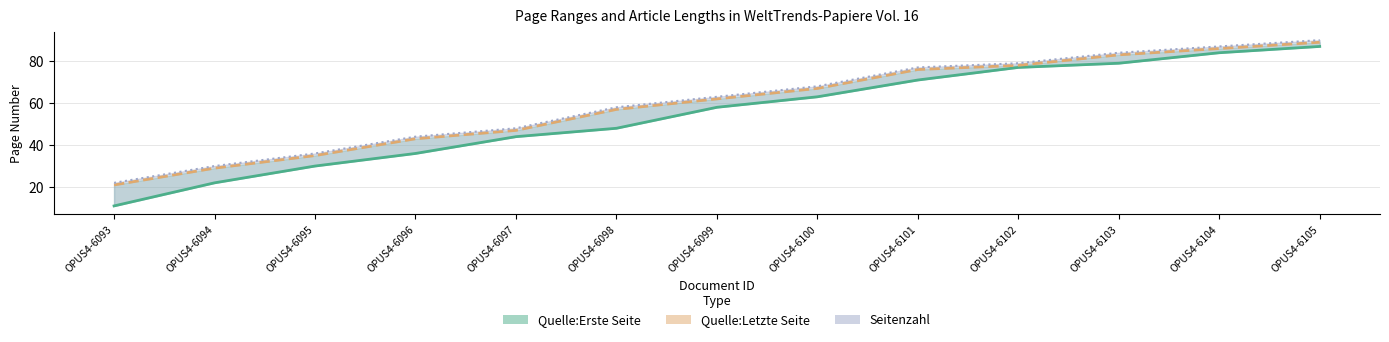

Does the chart display data point markers on the line(s)?

No